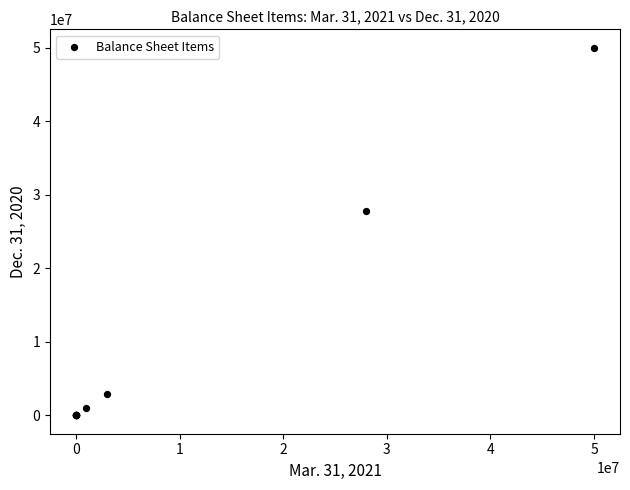

What Y value in the scatter plot is closest to 25000000?

27828871.0